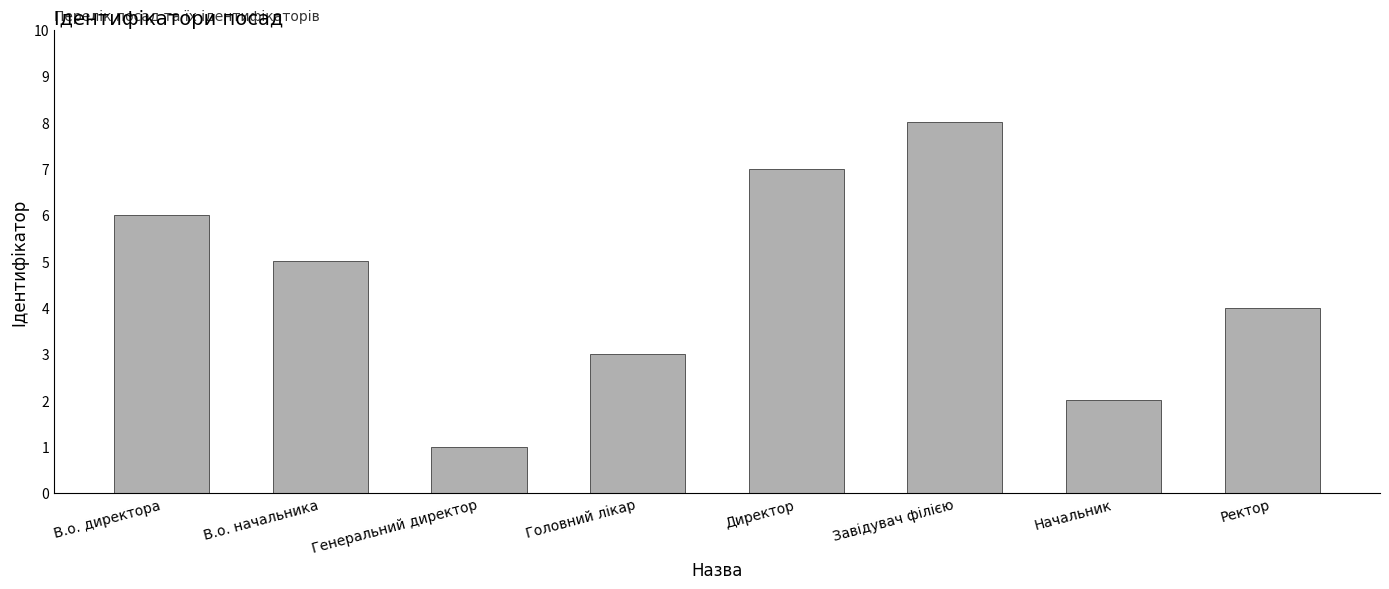

Reading left to right, transcribe all the data shown in this chart.

6	5	1	3	7	8	2	4